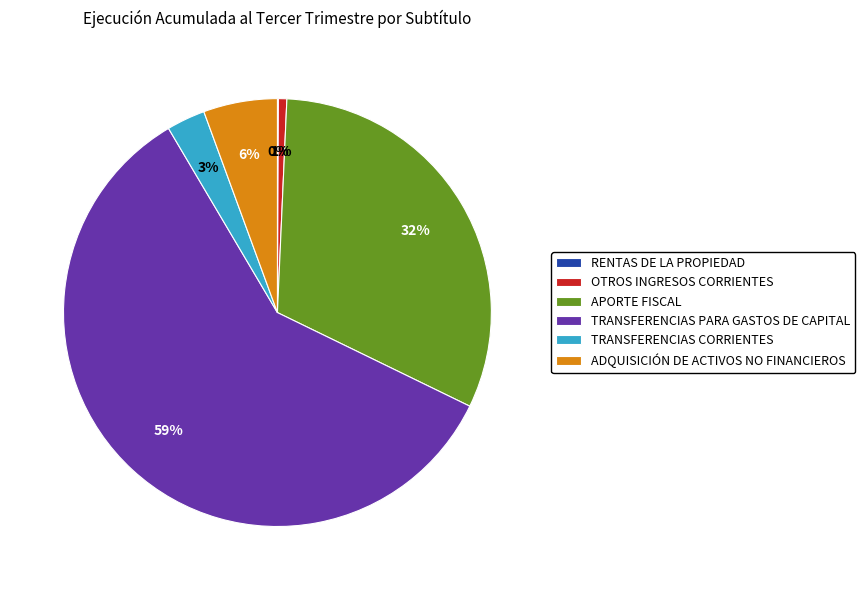

To the nearest percent, what percentage of the pie is ADQUISICIÓN DE ACTIVOS NO FINANCIEROS?

6%